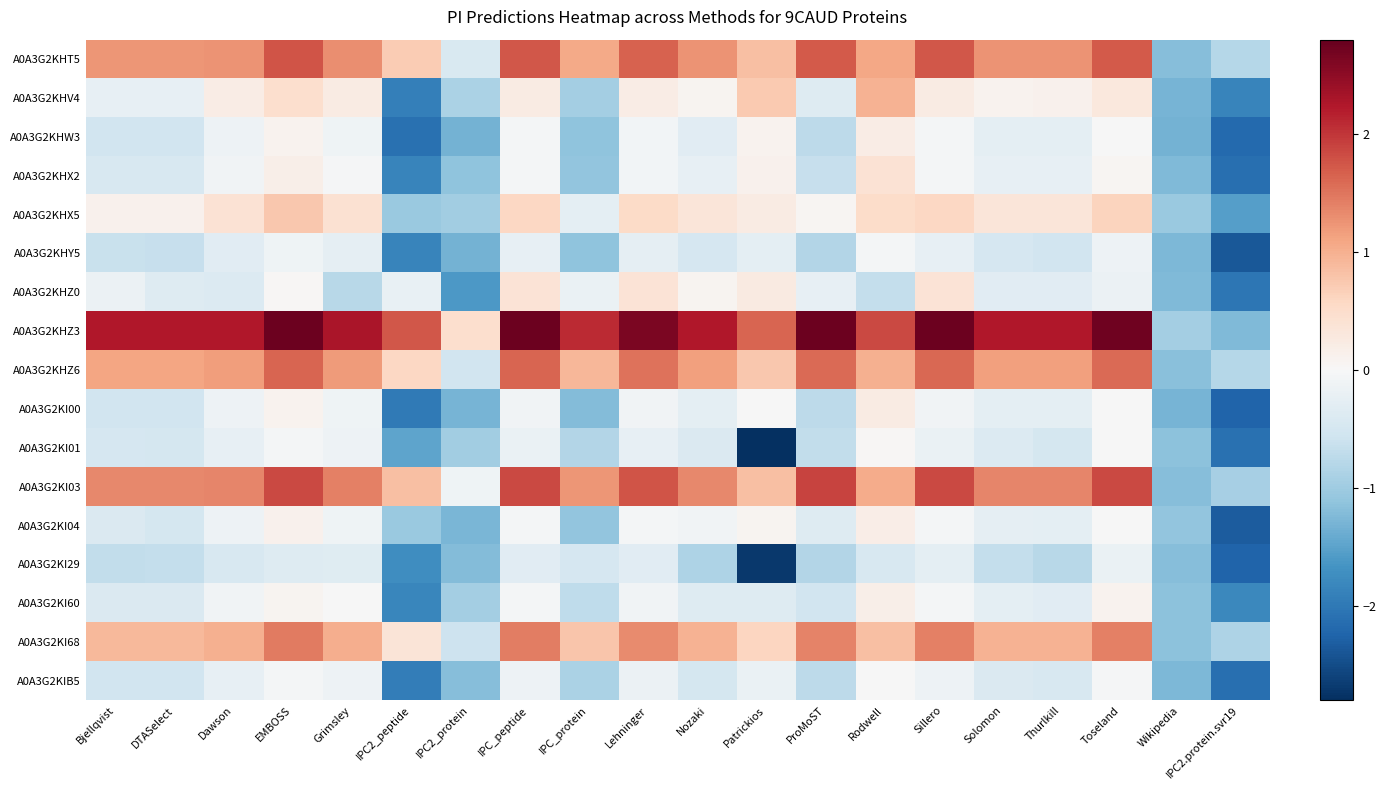

At Grimsley, list the series in order from largest to smallest.

A0A3G2KHZ3, A0A3G2KI03, A0A3G2KHT5, A0A3G2KHZ6, A0A3G2KI68, A0A3G2KHX5, A0A3G2KHV4, A0A3G2KI60, A0A3G2KHX2, A0A3G2KHW3, A0A3G2KI00, A0A3G2KI04, A0A3G2KI01, A0A3G2KIB5, A0A3G2KHY5, A0A3G2KI29, A0A3G2KHZ0